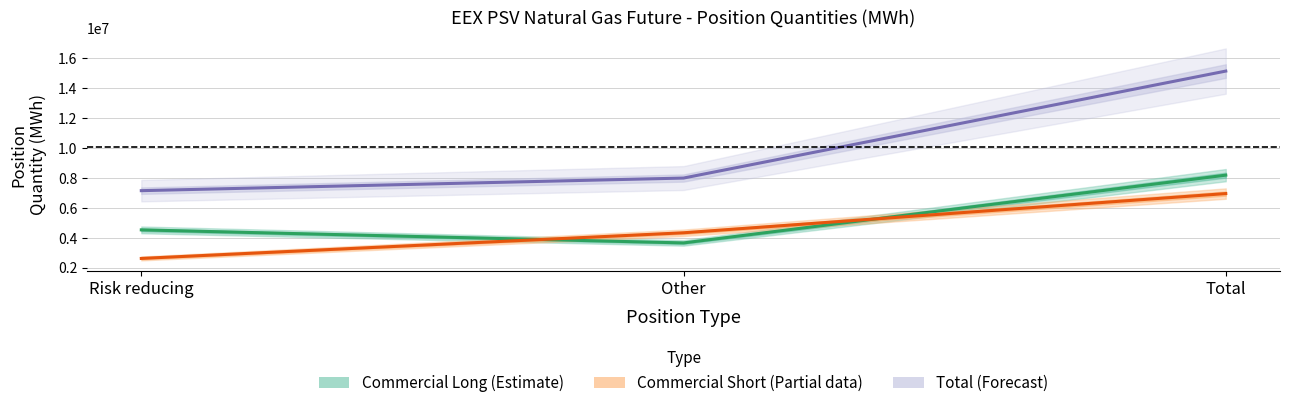

Where does the Commercial Long (Estimate) series first go above 4529160?

Total